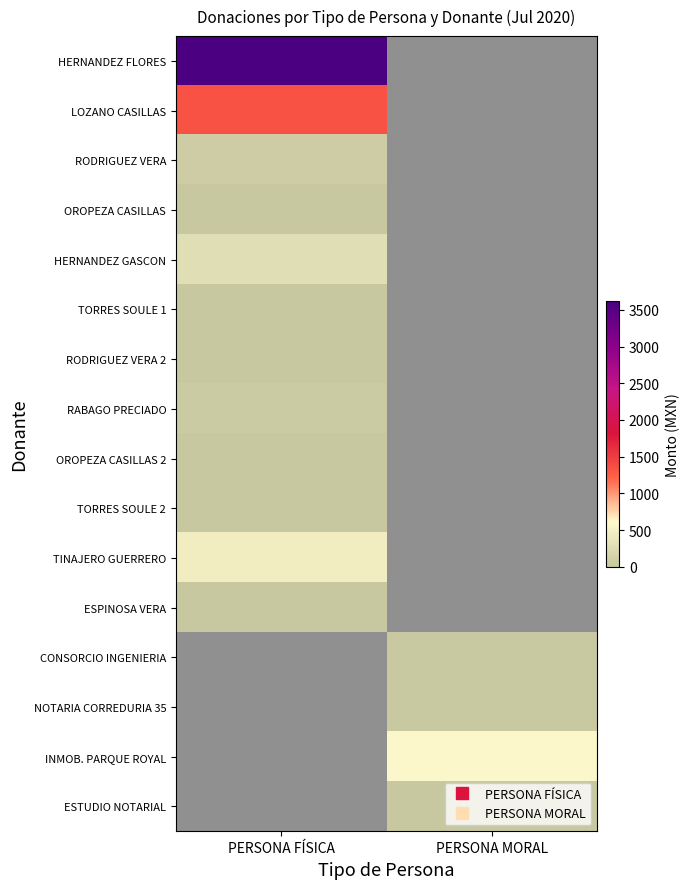

The value of INMOB. PARQUE ROYAL at PERSONA MORAL is 580.3. True or false?

True